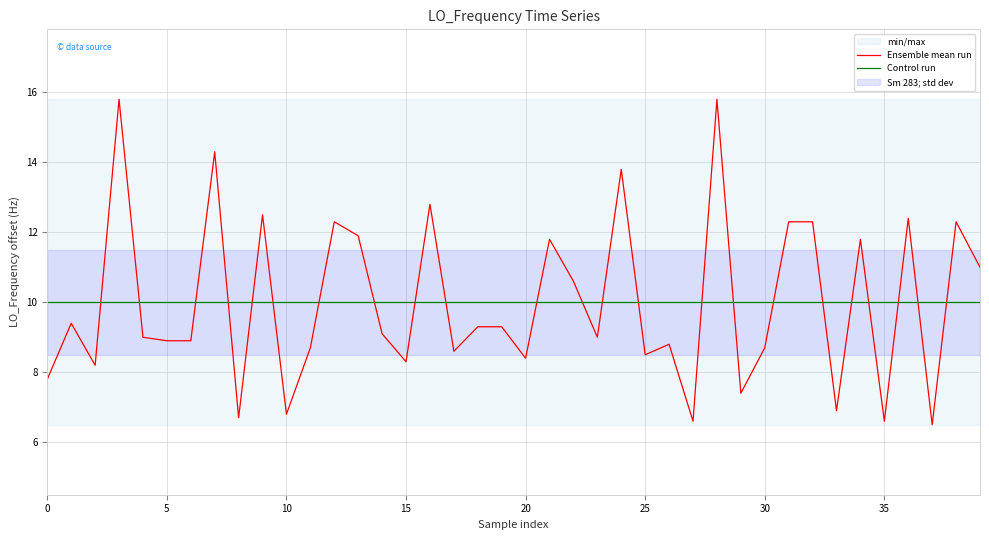

What is the minimum value for Ensemble mean run?

6.5